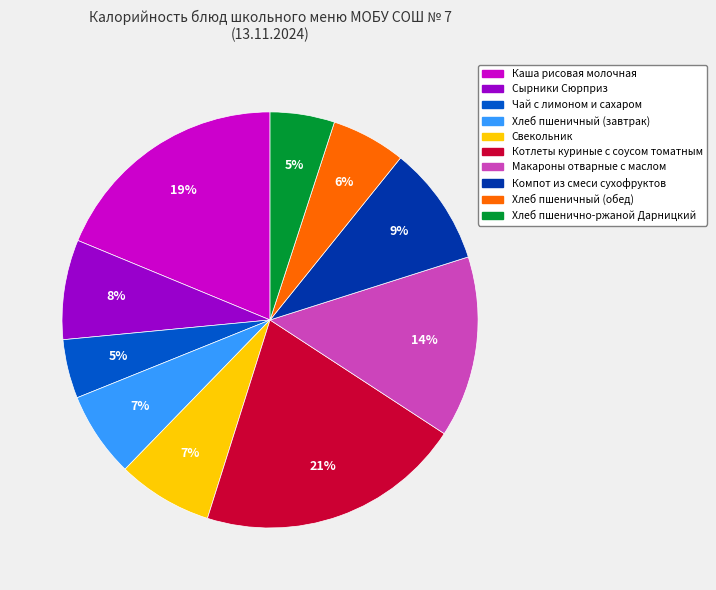

Which category has the biggest portion of the pie?

Котлеты куриные с соусом томатным